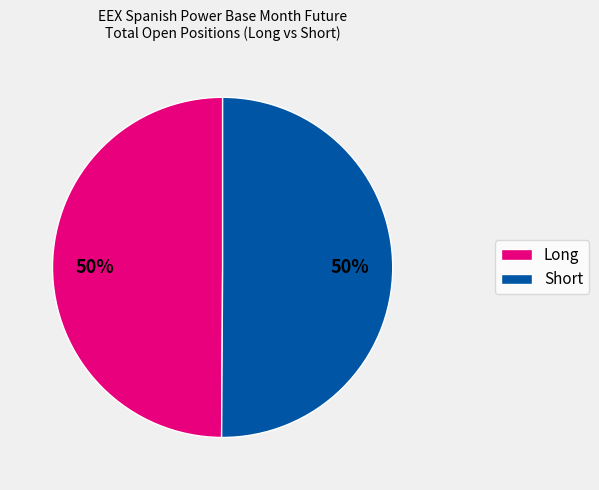

To the nearest percent, what is the average slice percentage?

50%